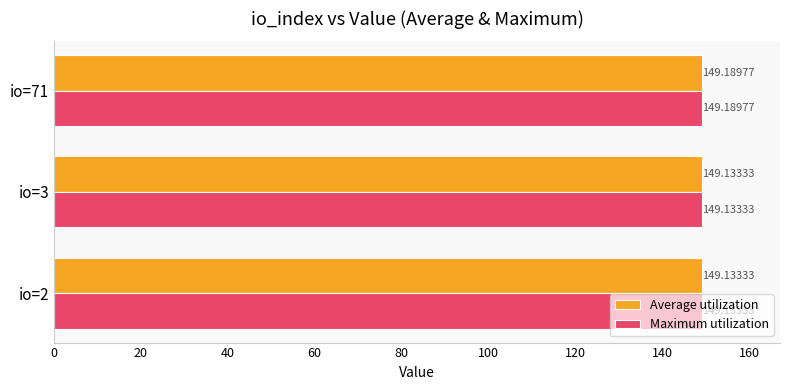

How many distinct data groups are displayed?

2